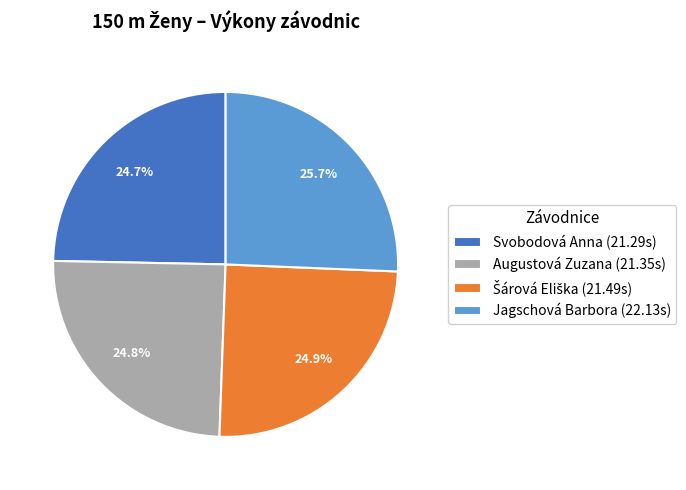

The Svobodová Anna slice represents 25% of the pie. True or false?

True